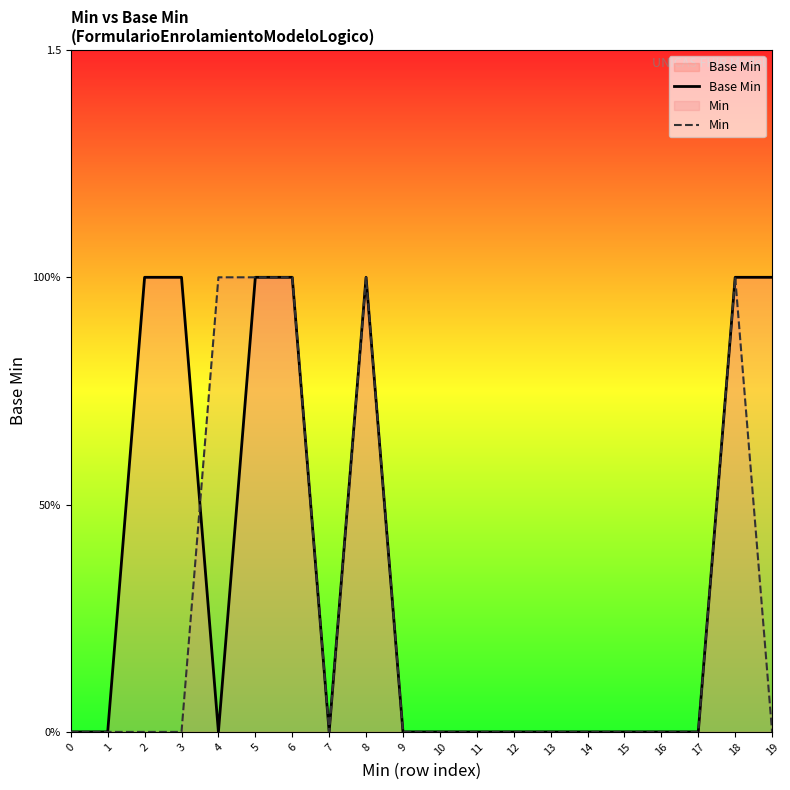

How many interior local peaks does the Base Min series have?

1